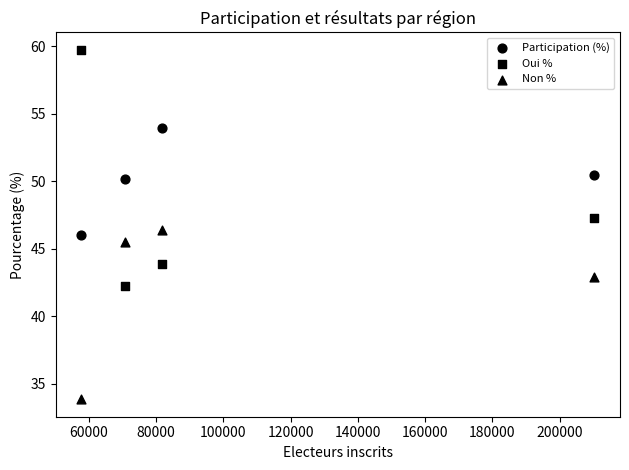

How many data points are displayed?

12